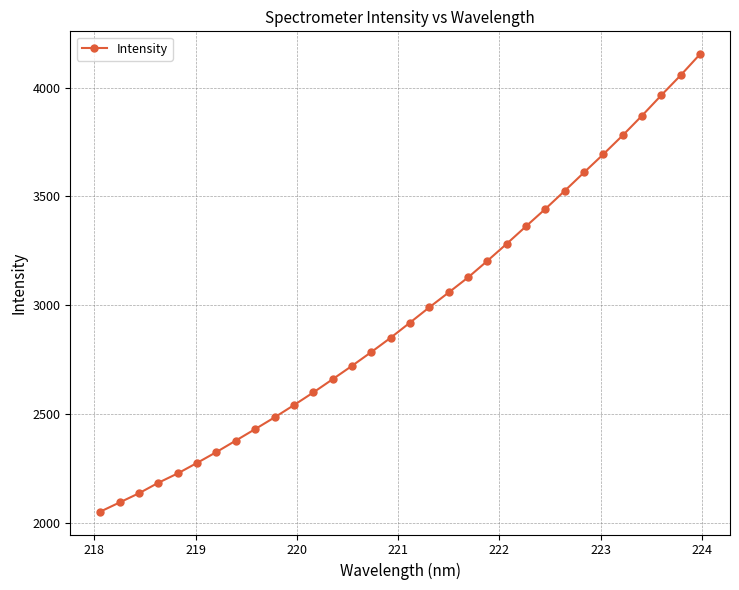

What is the difference between the second highest and minimum values?

2005.5